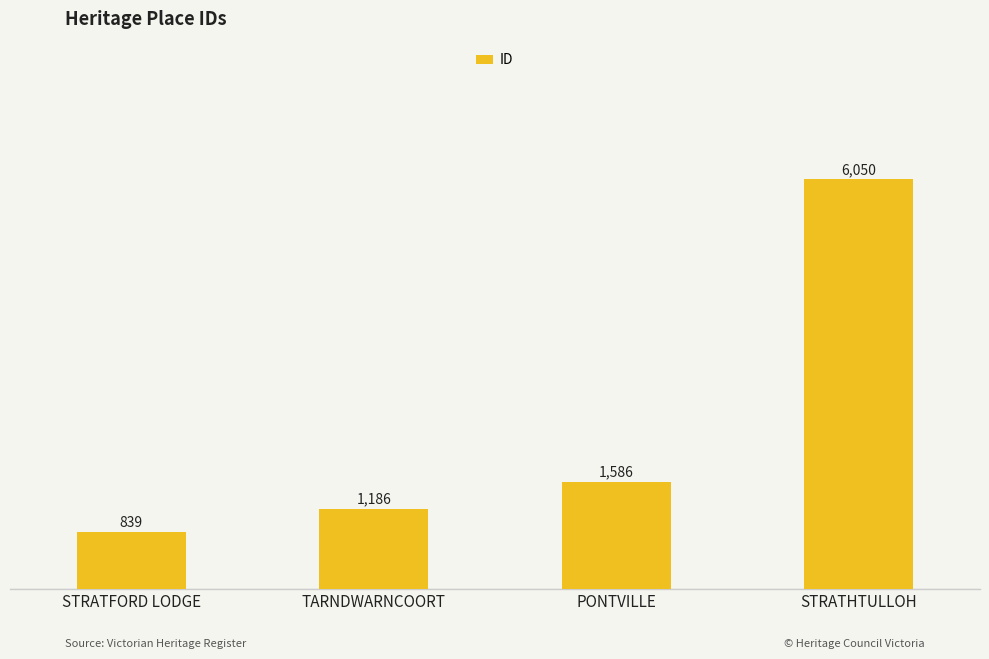

What is the ratio of the value at STRATFORD LODGE to the value at STRATHTULLOH?

0.1